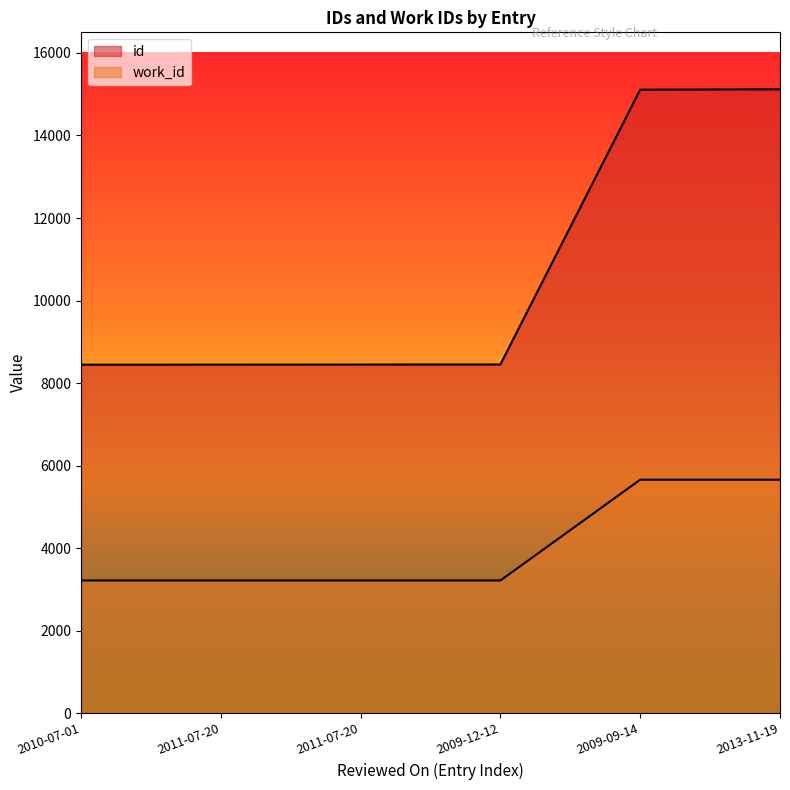

What is the total value across all series at 2009-09-14?

20769